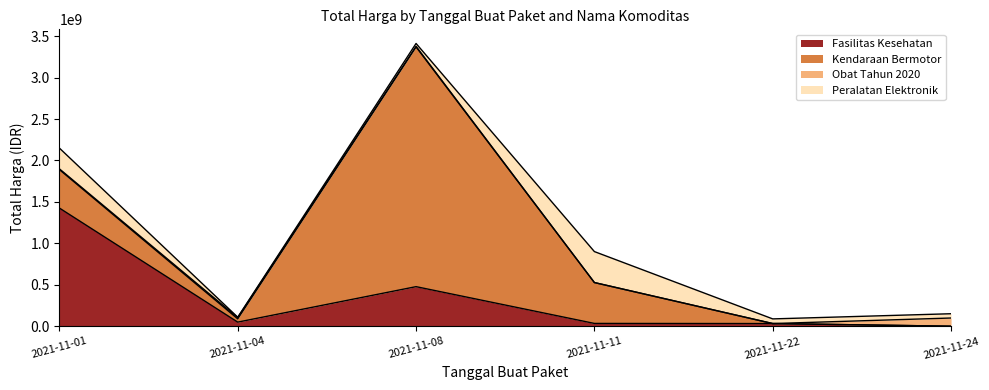

True or false: Kendaraan Bermotor has more than 0 points higher than both neighbors.

True